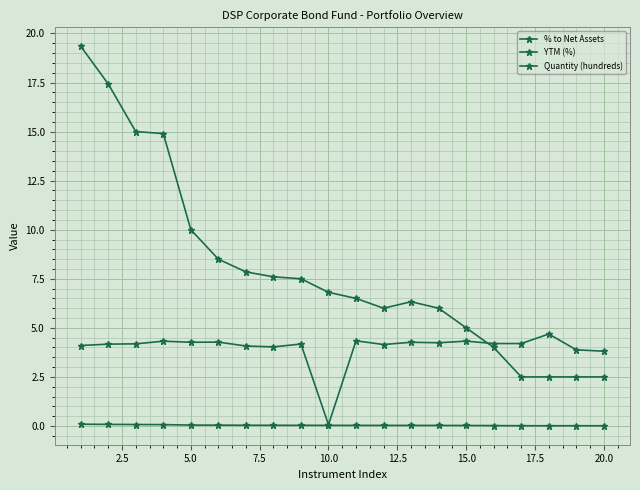

How many series are shown in this chart?

3